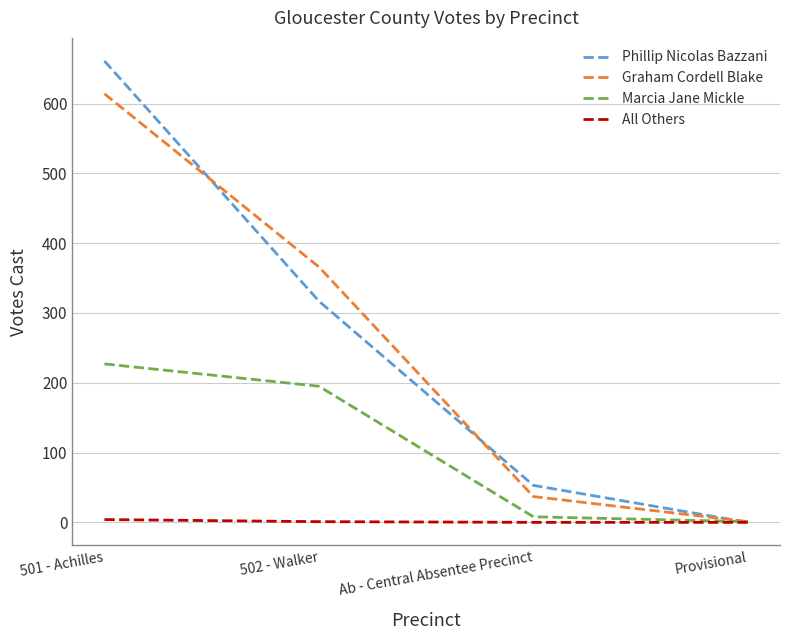

Count the number of categories in the chart.

4